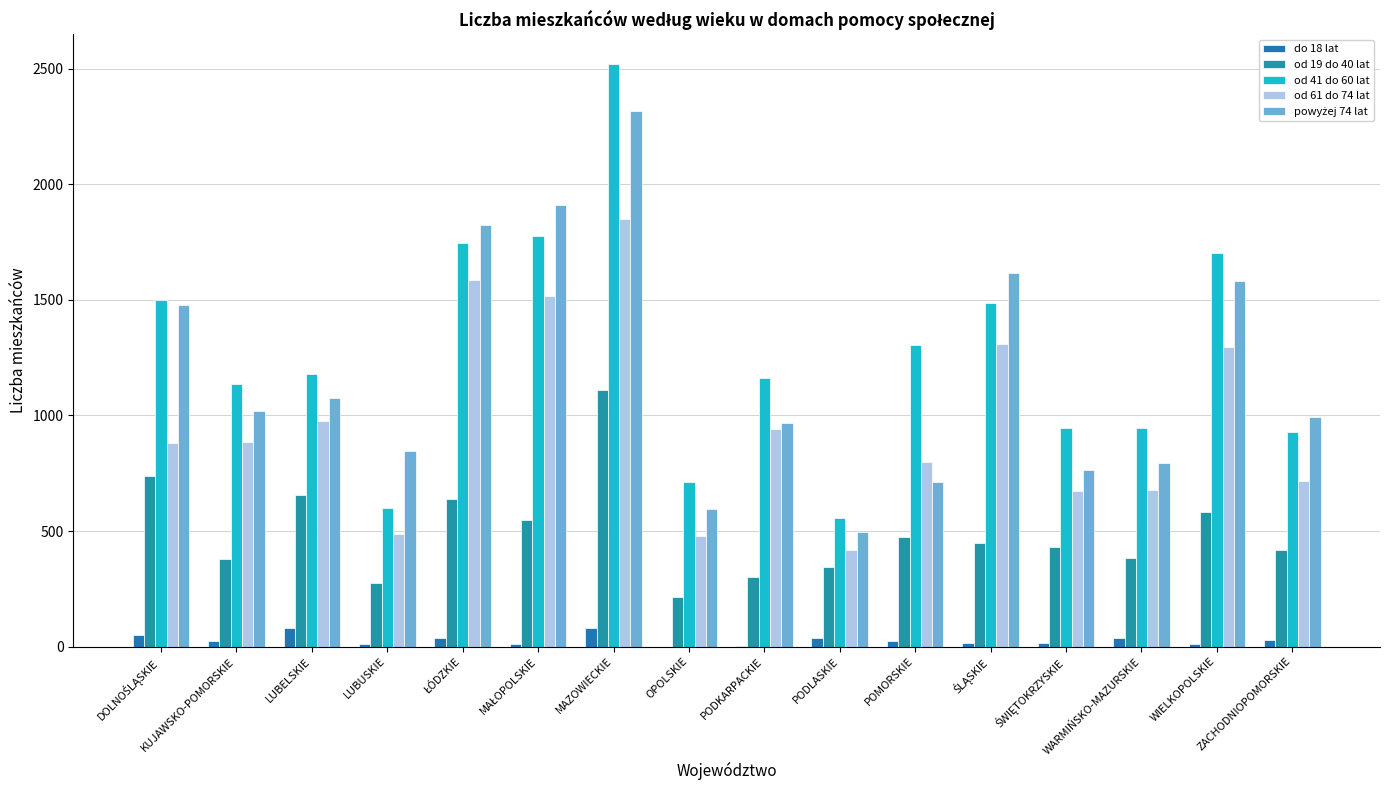

How many data points does each series have?

16